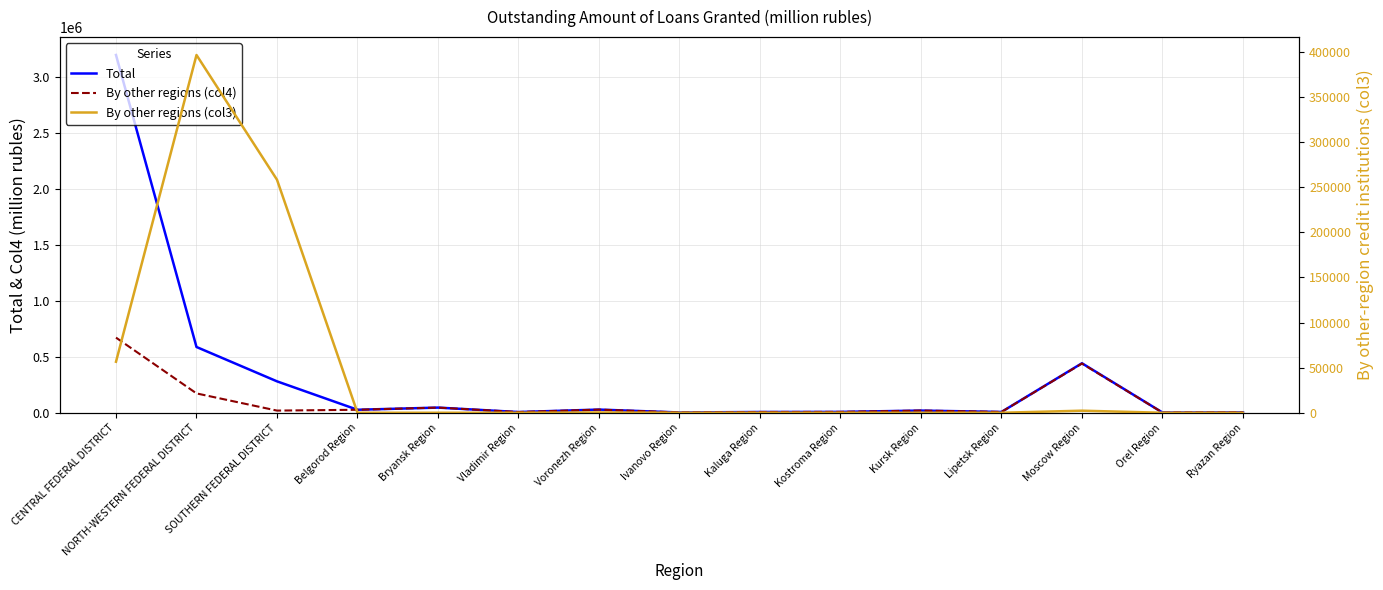

How many intersections are there between By other regions (col3) and By other regions (col4)?

2